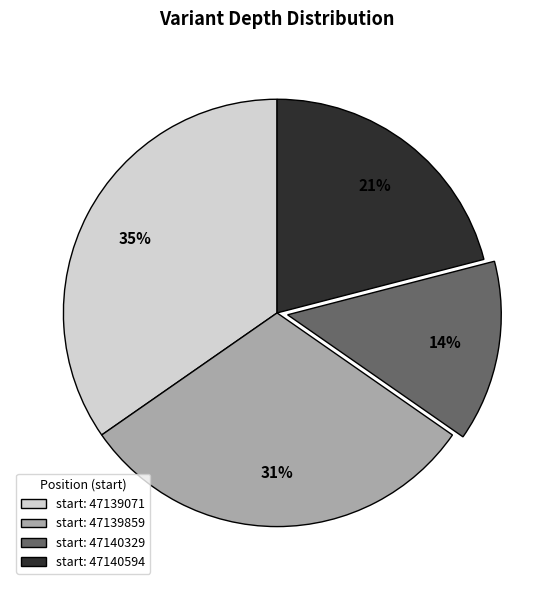

Which has a higher value, start: 47139071 or start: 47140594?

start: 47139071